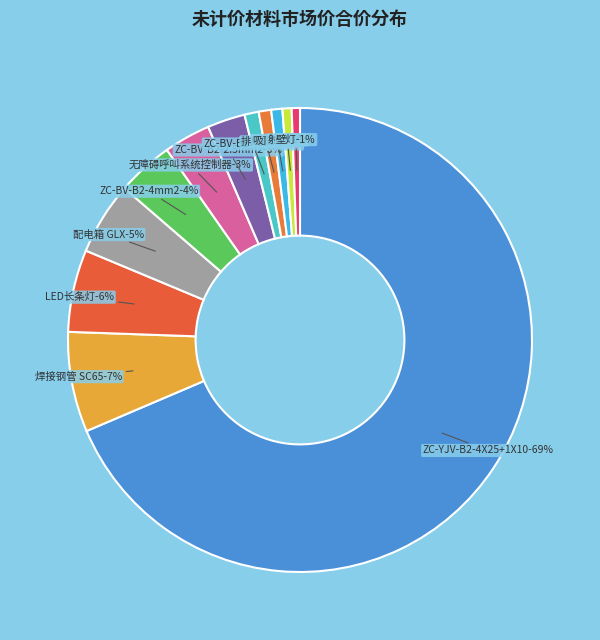

Which slice is the smallest?

壁灯